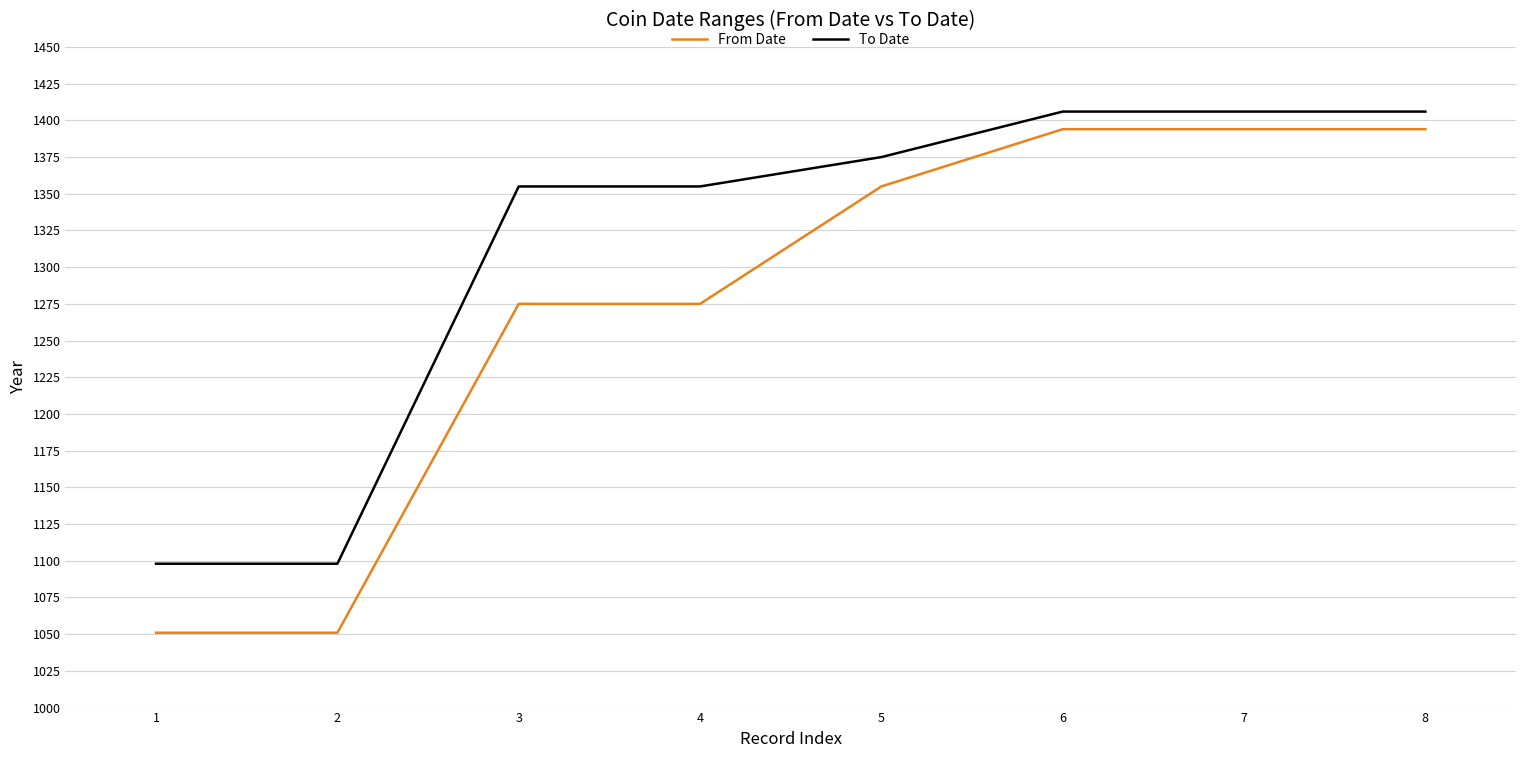

What are all the series names shown in the legend?

From Date, To Date